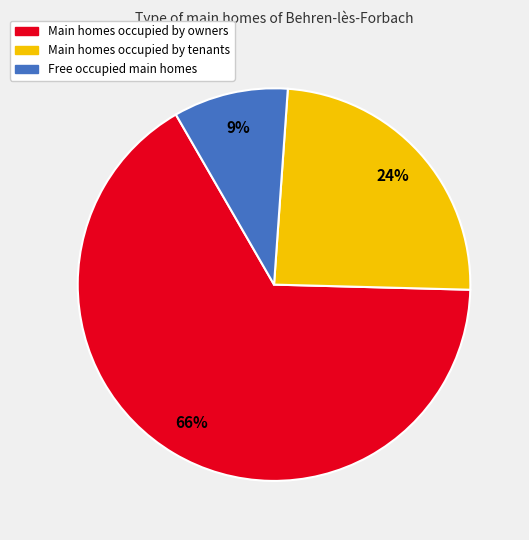

Is there any slice that represents more than half of the pie?

Yes